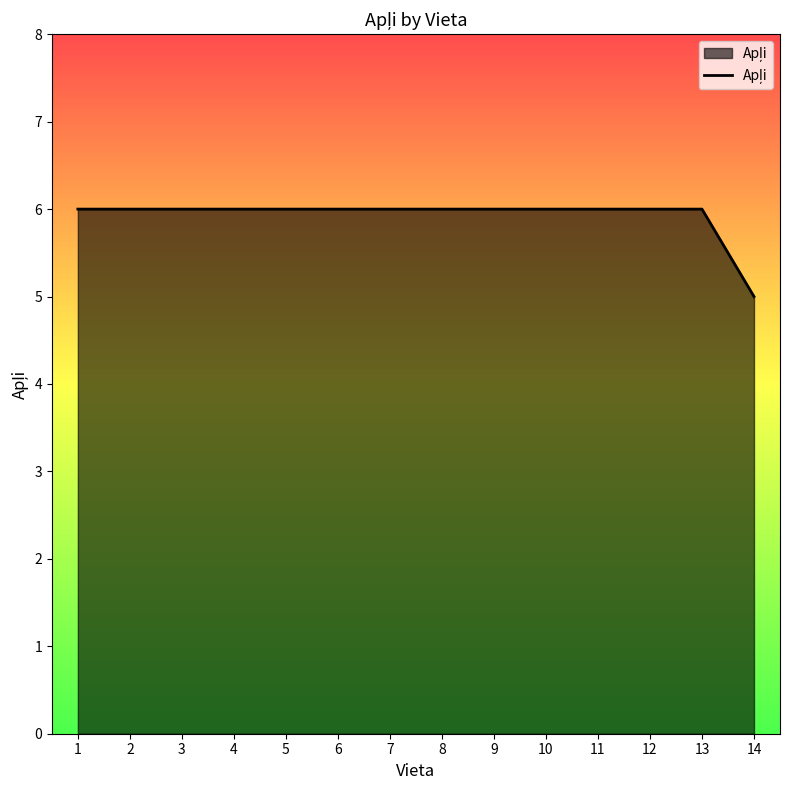

Where is the data nearest to the value 5?

14